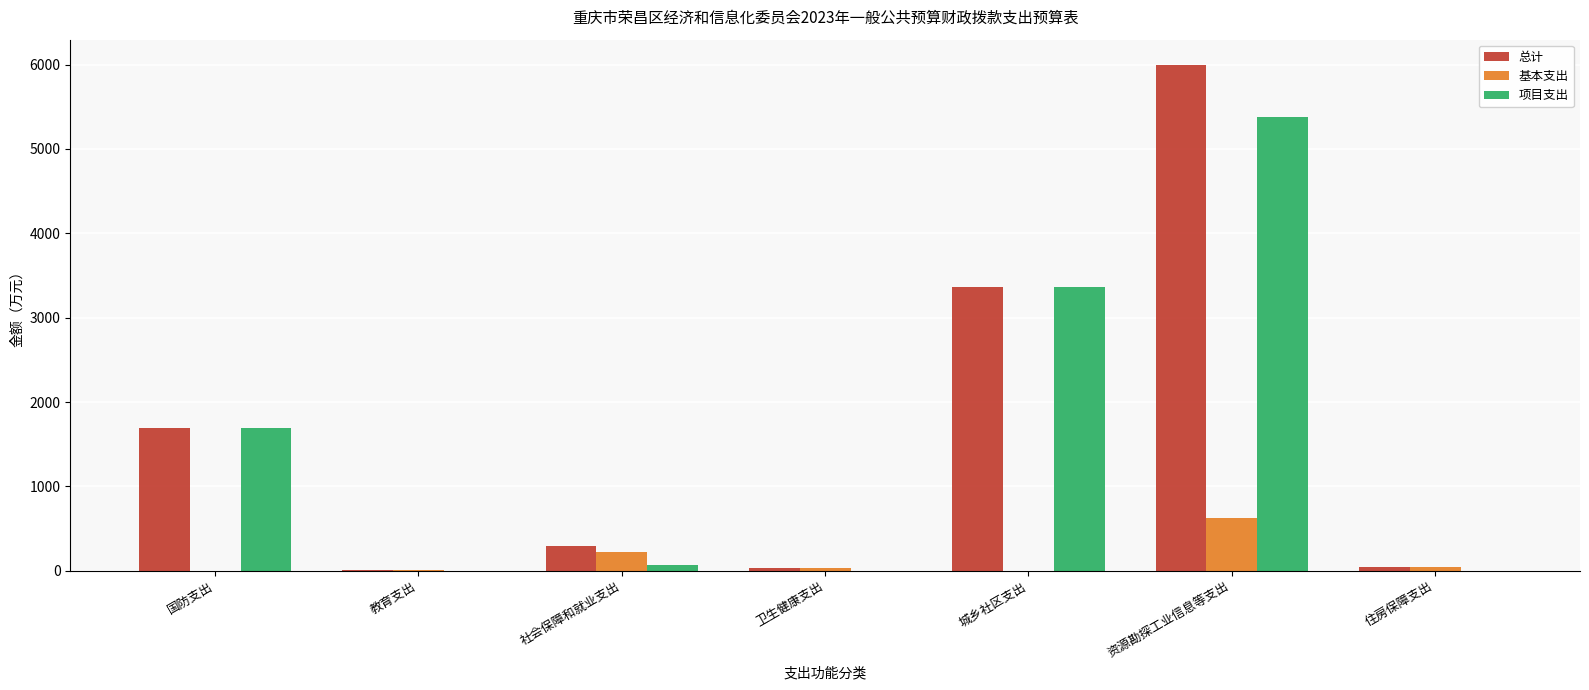

Is it true that 基本支出 equals 0.0 at 城乡社区支出?

True